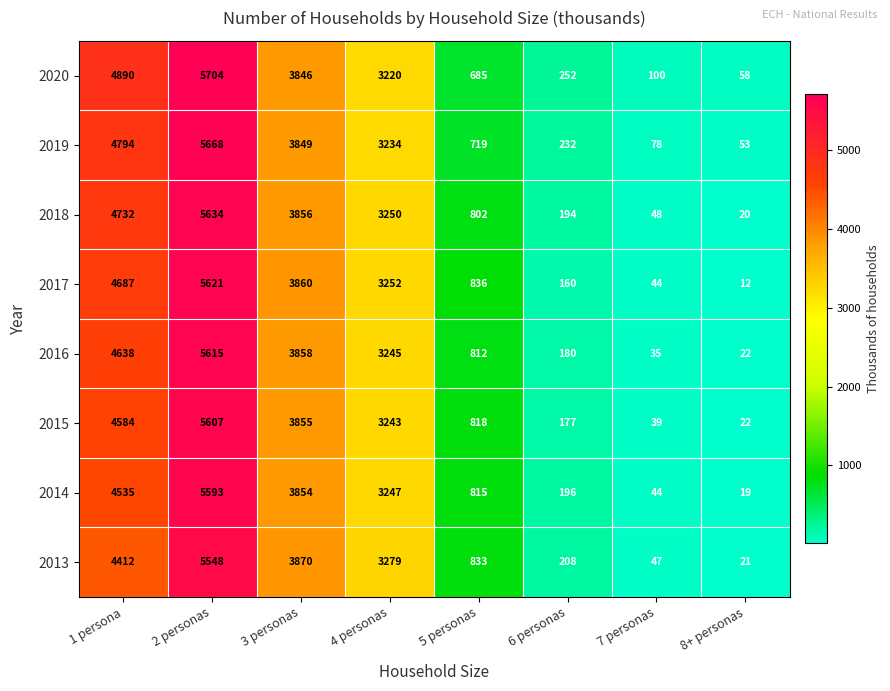

Which category has the lowest value across all series?

8+ personas